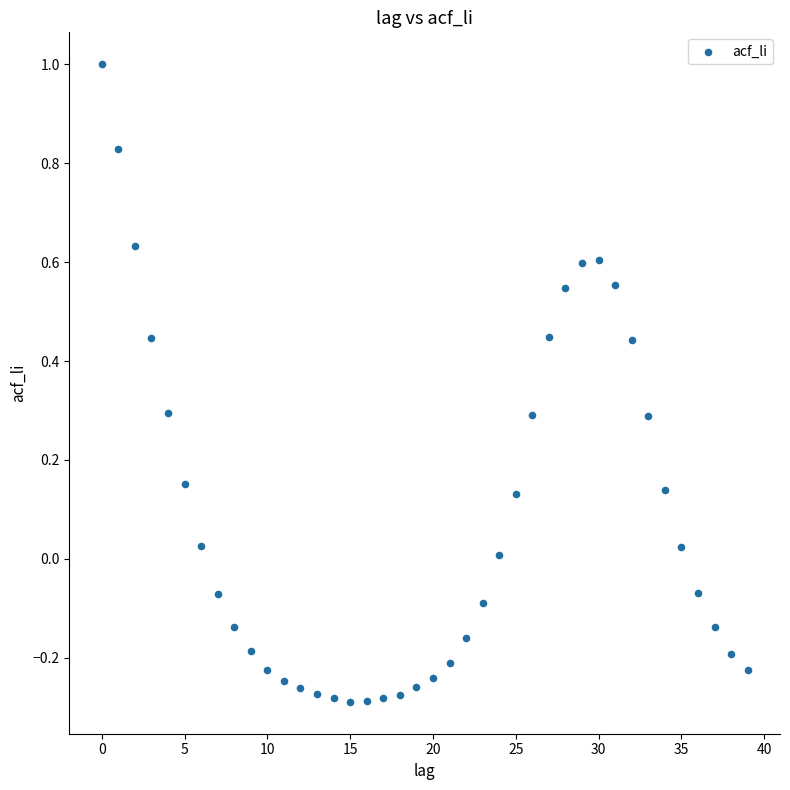

What is the range of Y values (max minus min)?

1.3